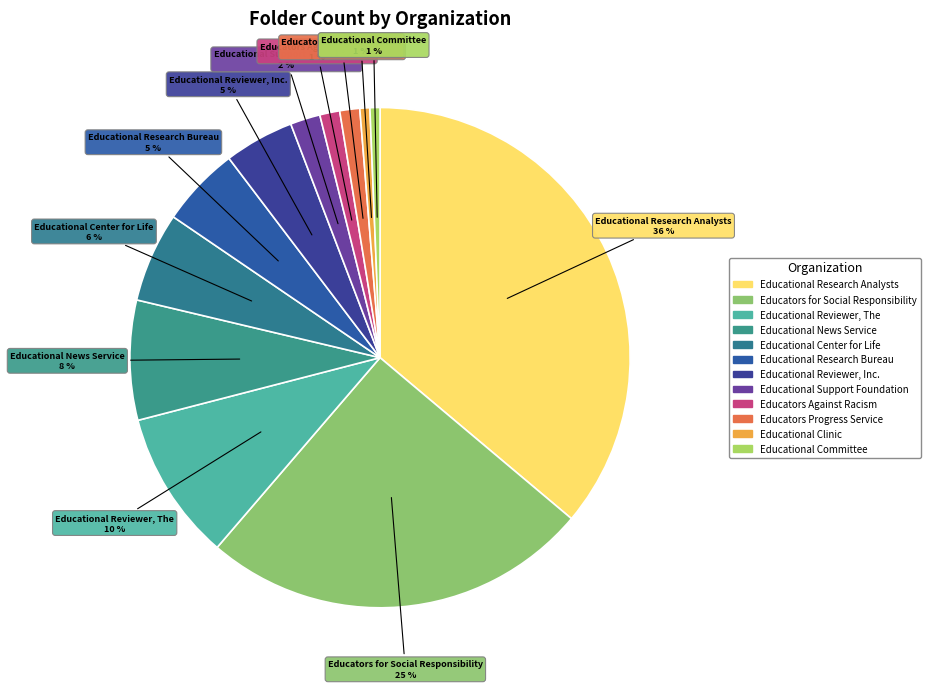

To the nearest percent, what percentage of the pie is Educational Committee?

1%